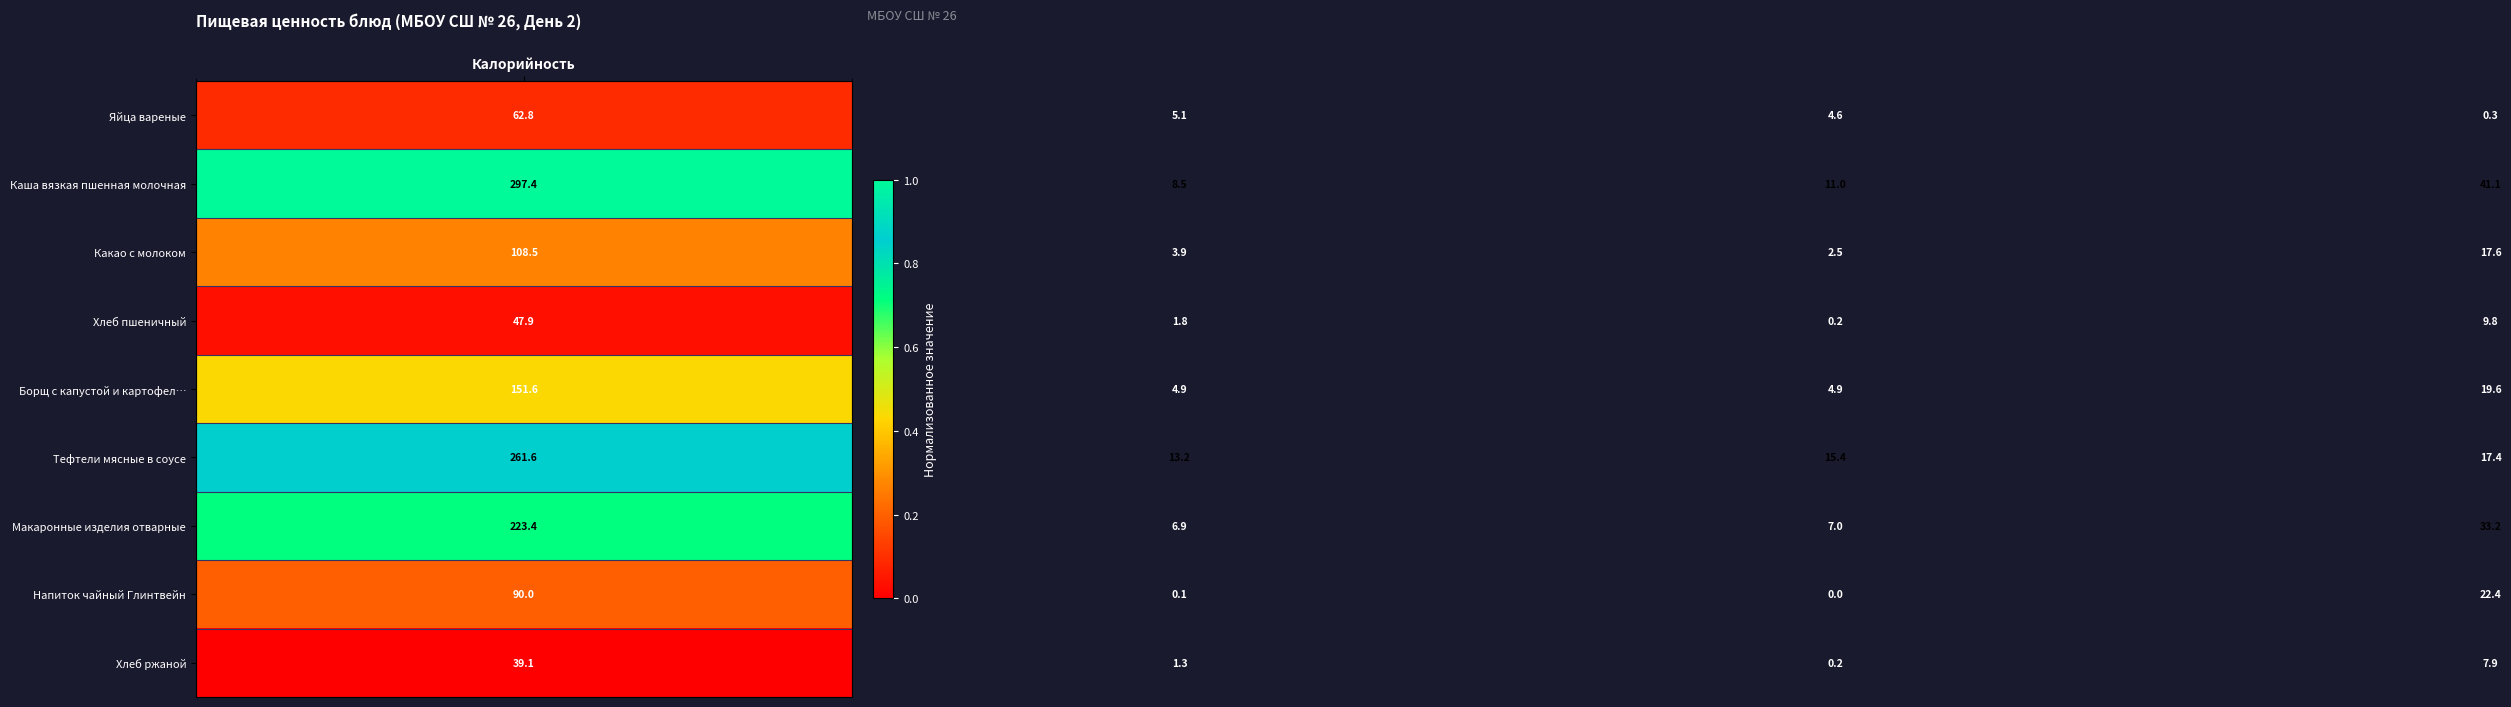

What is the difference between the second highest and minimum values in the Борщ с капустой и картофел… series?

14.7